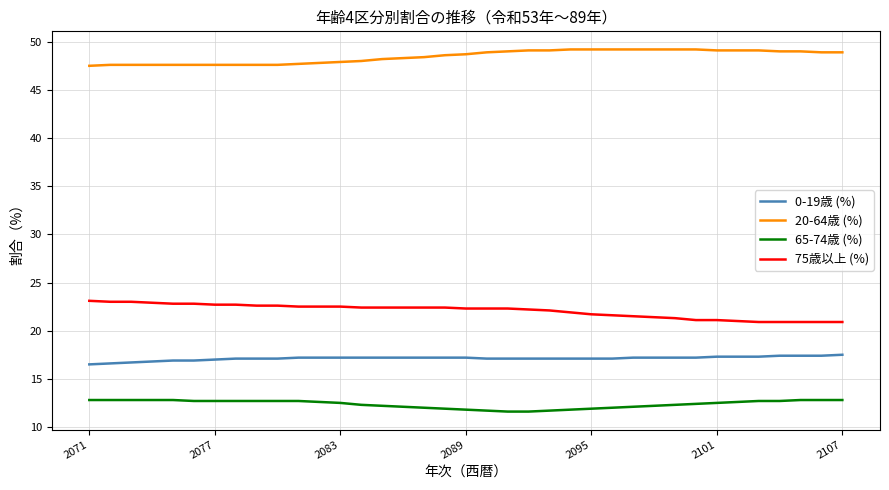

True or false: 20-64歳 (%) and 0-19歳 (%) intersect in this chart.

False